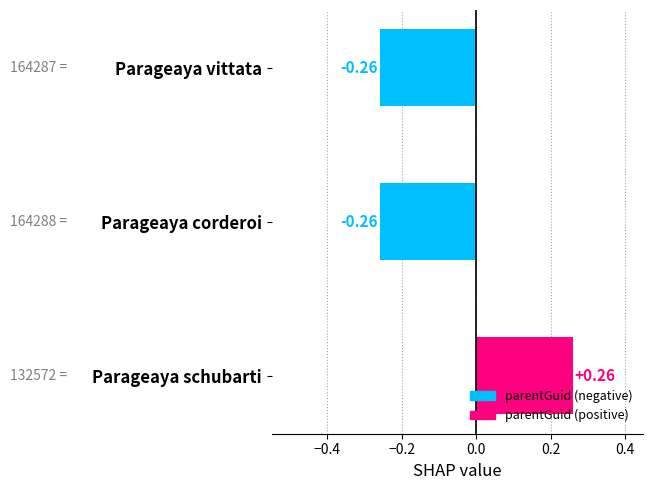

What is the sum of the values at Parageaya vittata and Parageaya corderoi?

-0.5